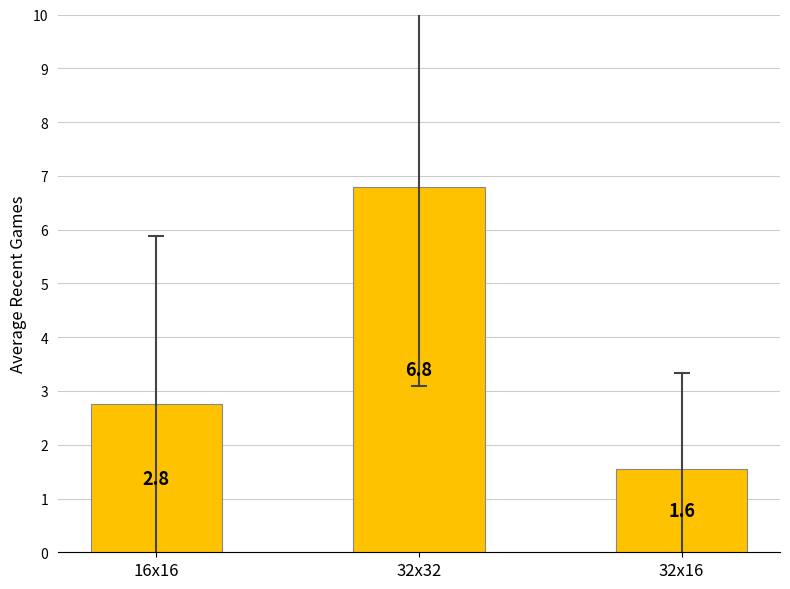

How many data points does each series have?

3